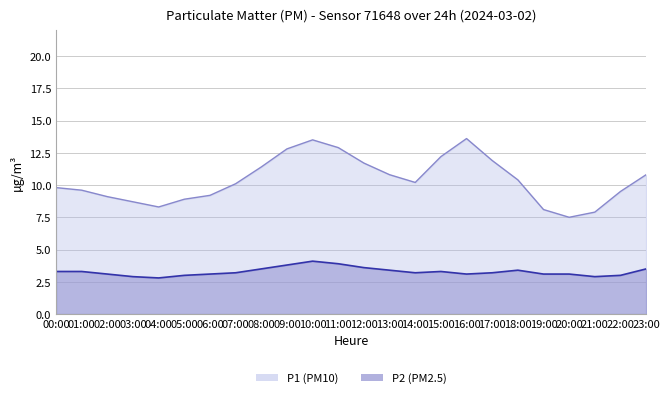

True or false: P1 and P2 intersect in this chart.

False